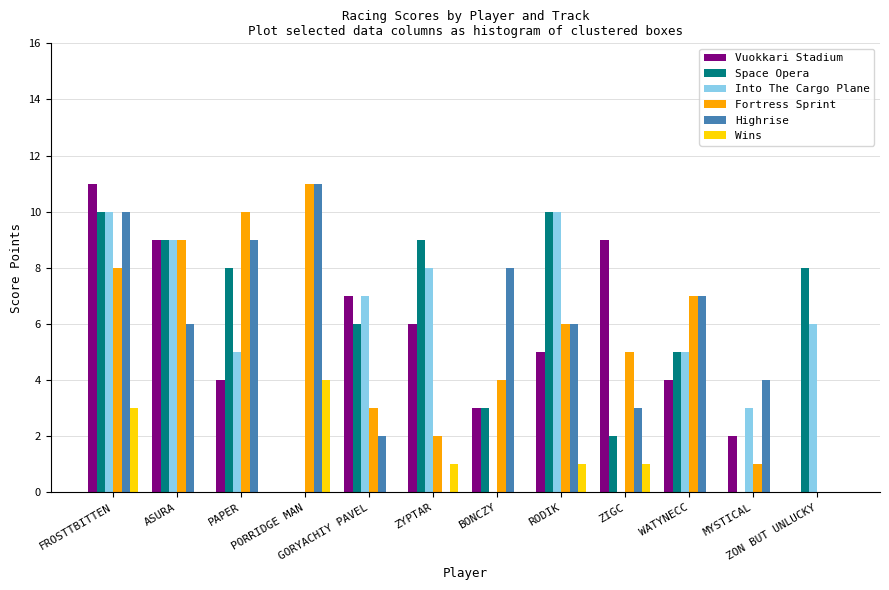

Are the bars horizontal?

No